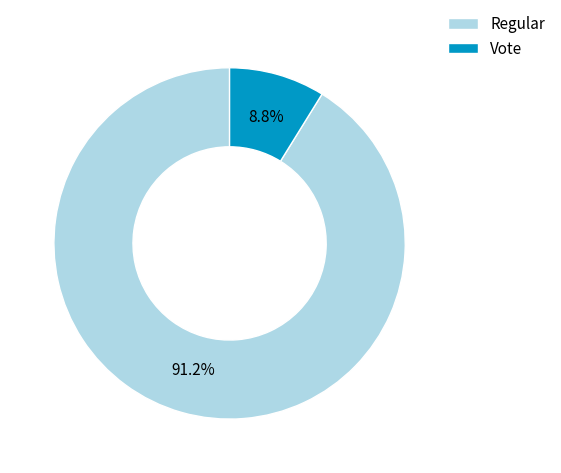

The Regular slice represents 91% of the pie. True or false?

True